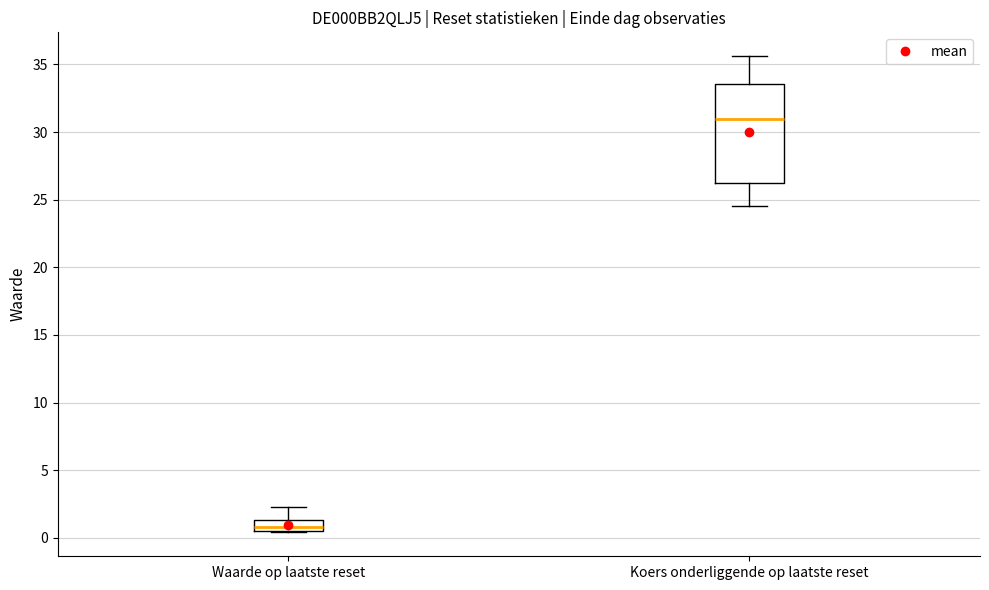

Reading left to right, transcribe this box plot: for each box, give where its median line is, the range the box spans, and where its two whiskers end, as read against the y-axis. The values are not printed on the chart, so give them approximately, as read against the axis.

Waarde op laatste reset: median 1.0, box 0.5 to 1.5, whiskers 0.5 to 2.5
Koers onderliggende op laatste reset: median 31.0, box 26.0 to 33.5, whiskers 24.5 to 35.5